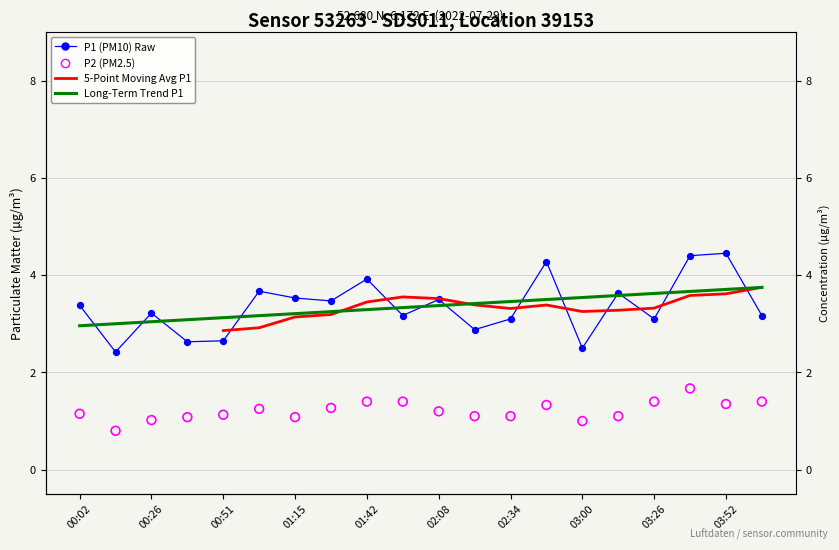

What is the total value across all series at 00:38?

3.7